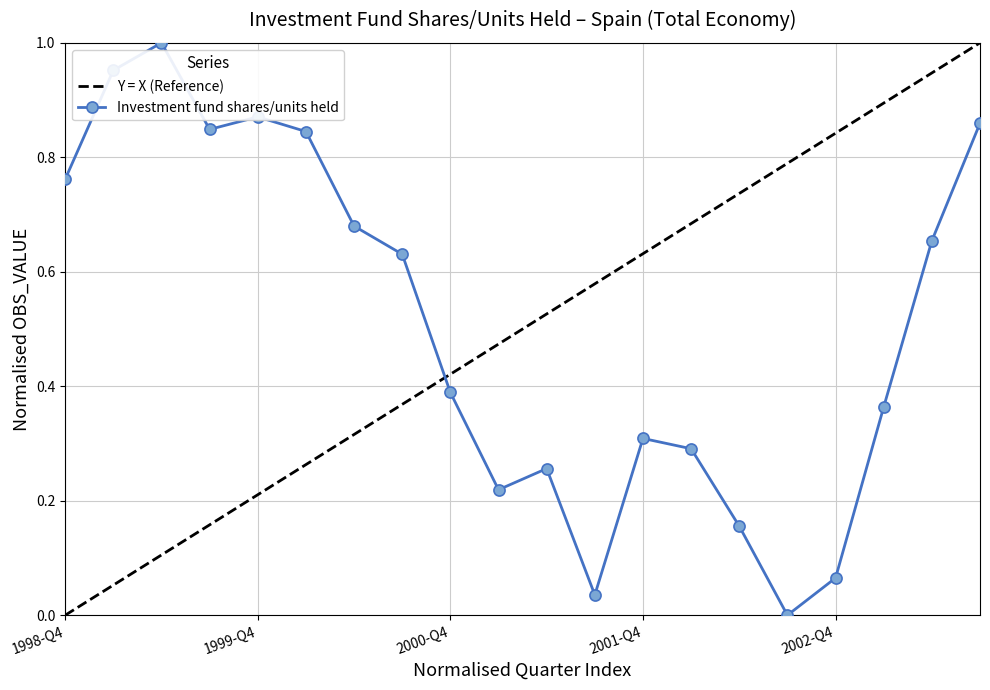

The chart shows a value of 0.9 at 2003-Q3. True or false?

True